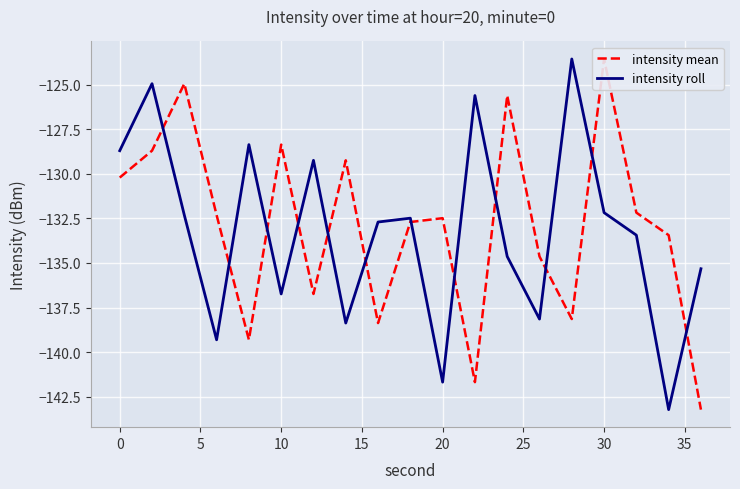

What is the greatest value displayed?

-123.6